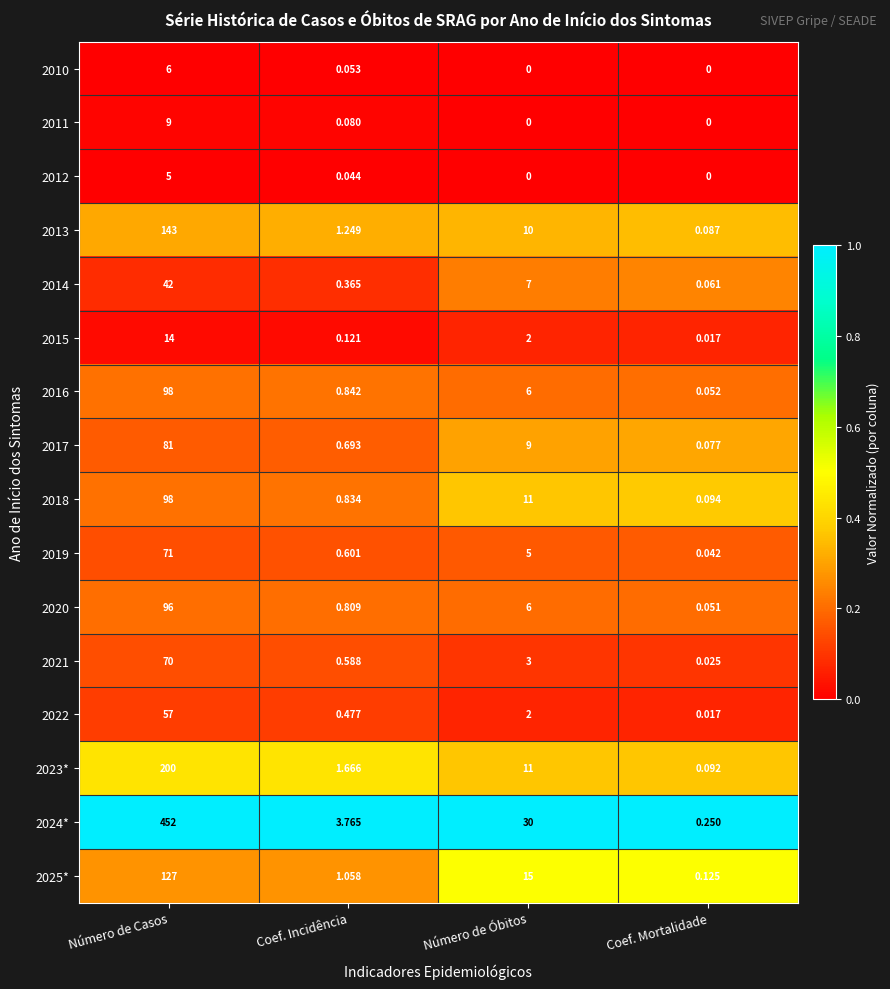

At which label does 2014 reach its peak?

Número de Casos